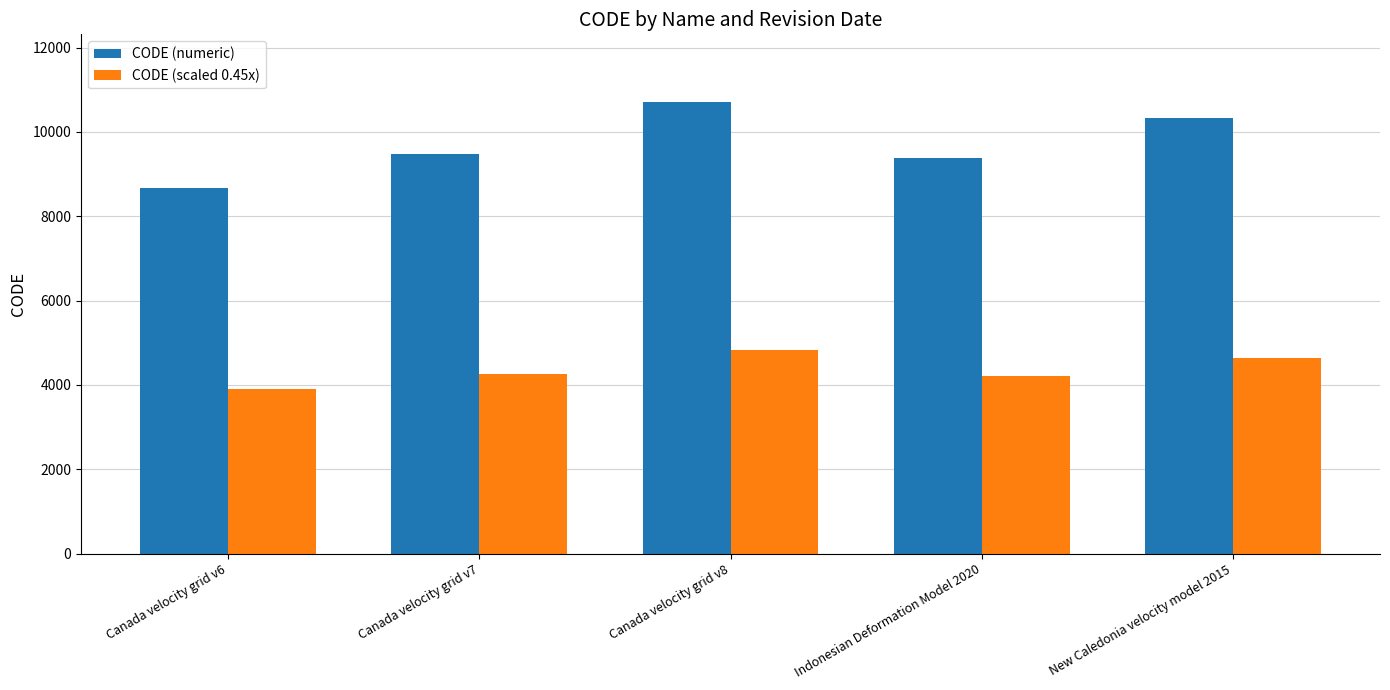

Between Canada velocity grid v7 and Canada velocity grid v8, which series saw the biggest shift?

CODE (numeric)